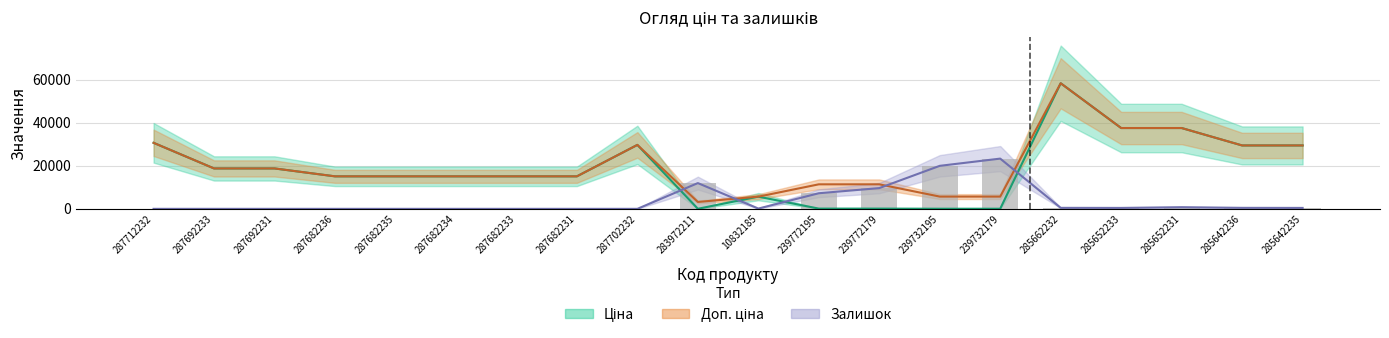

The value of Доп. ціна at 287712232 is 30717.1. True or false?

True